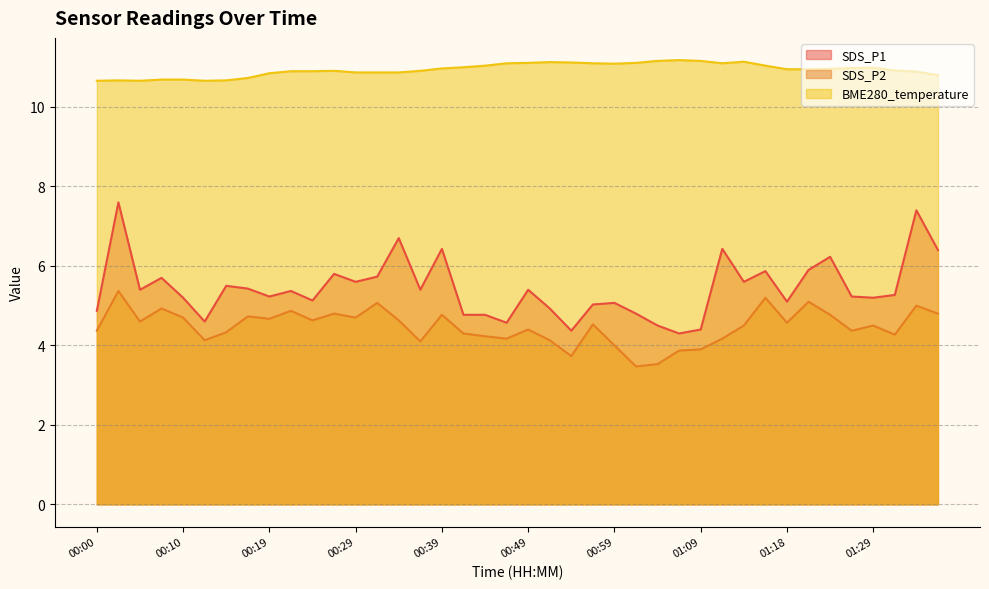

Which series changed the most between 00:05 and 00:15?

SDS_P2